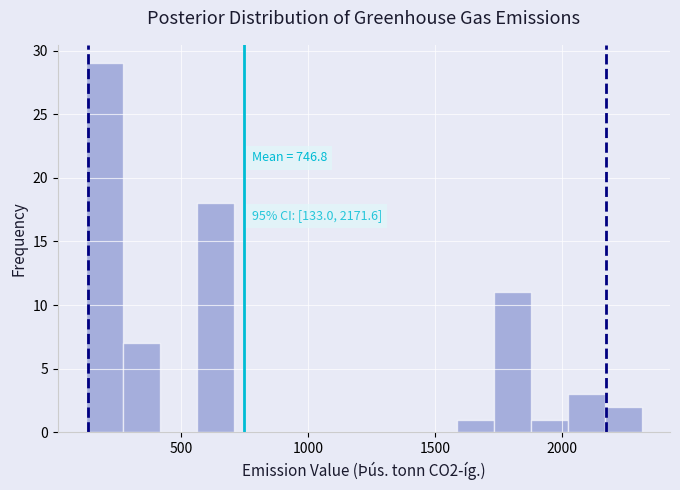

Read against the x-axis, roughly where is the centre of the tallest bar?

200